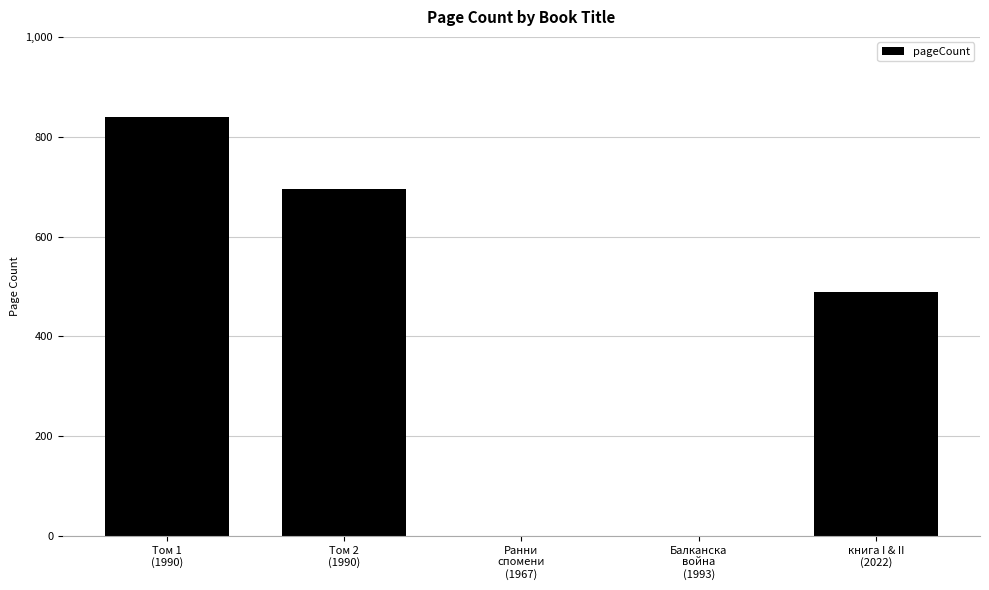

Reading left to right, what are all the values shown in this chart?

Том 1
(1990)=840	Том 2
(1990)=696	Ранни
спомени
(1967)=0	Балканска
война
(1993)=0	книга I & II
(2022)=488